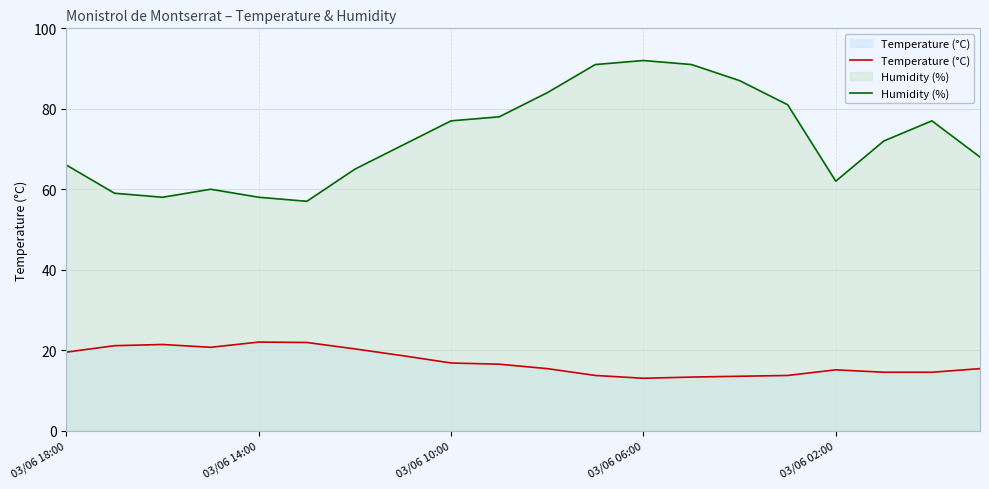

At how many categories does at least one series exceed 25?

20